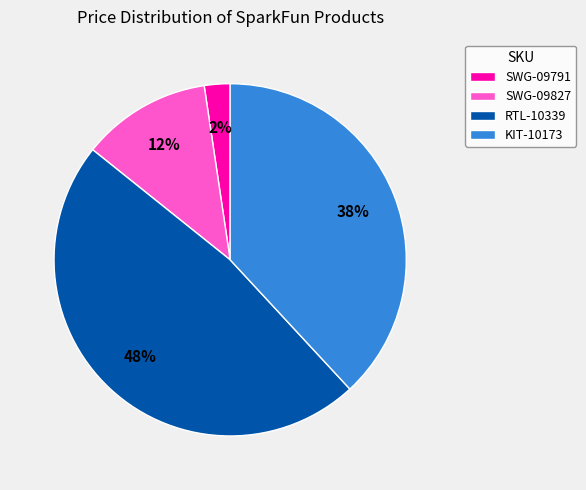

What is the smallest slice in the pie chart?

SWG-09791